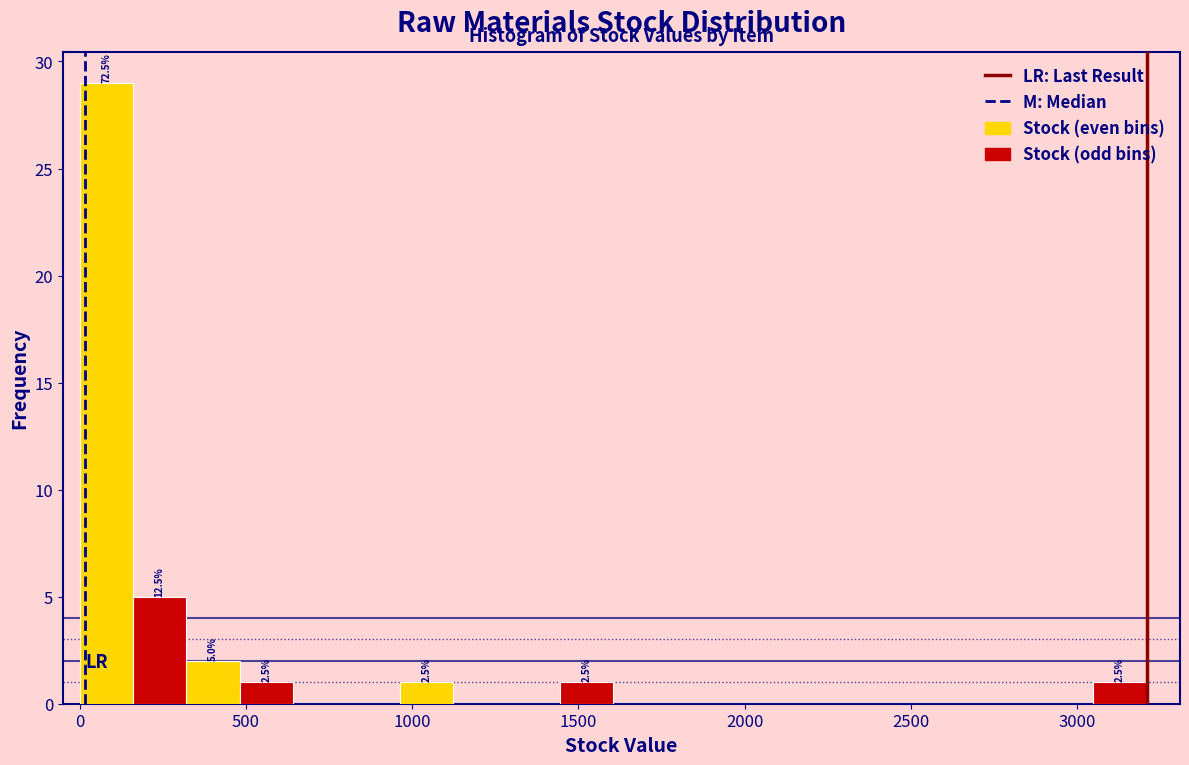

Around what value on the x-axis is the tallest bar? Give the approximate position of its centre, as read against the axis.

100